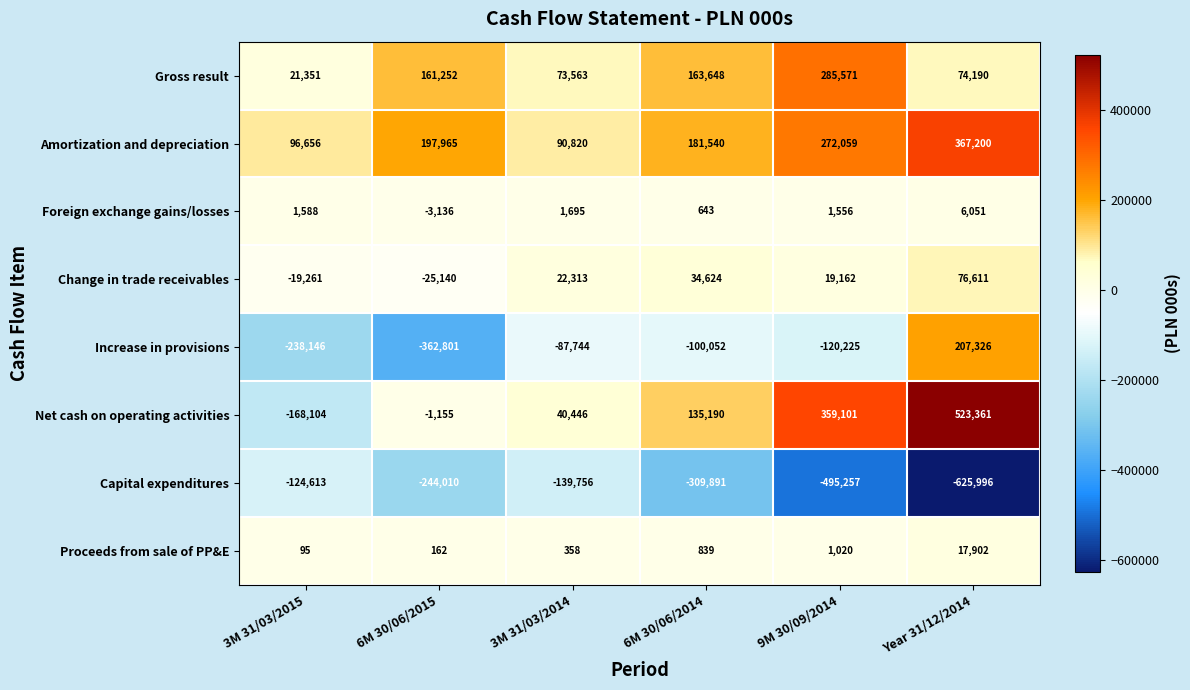

True or false: Net cash on operating activities has a value of 211363 at 6M 30/06/2014.

False